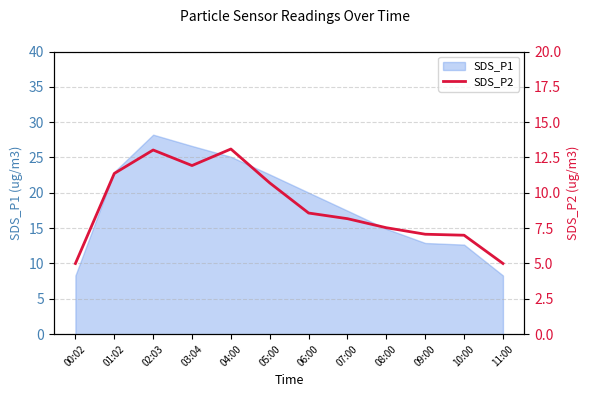

The SDS_P1 series shows 8.3 at 11:00. True or false?

True